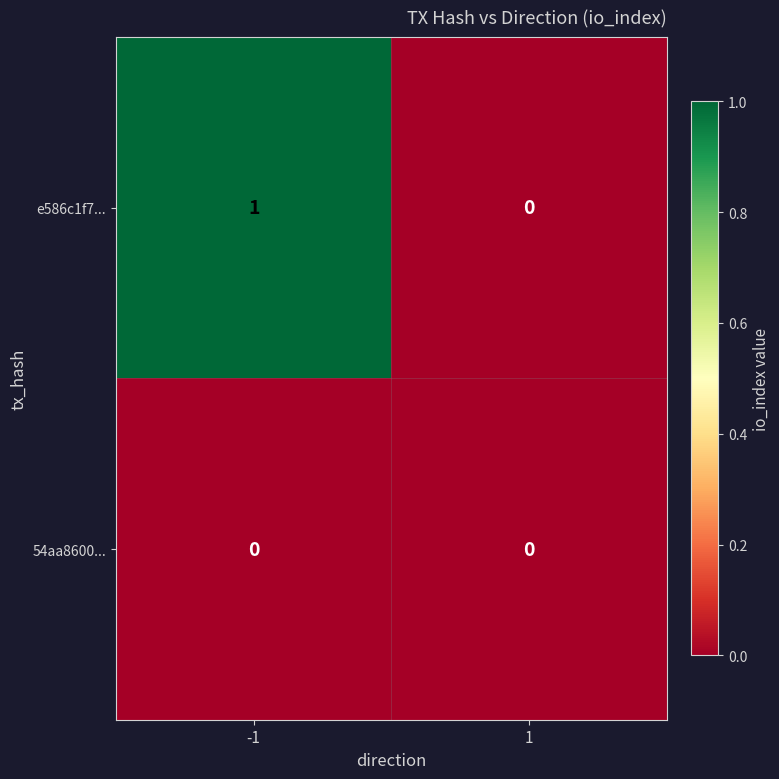

At which category is the sum across all series the highest?

-1